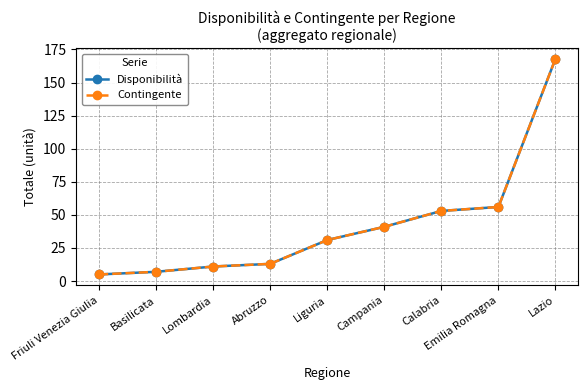

Which series has the largest range (max minus min)?

Disponibilità